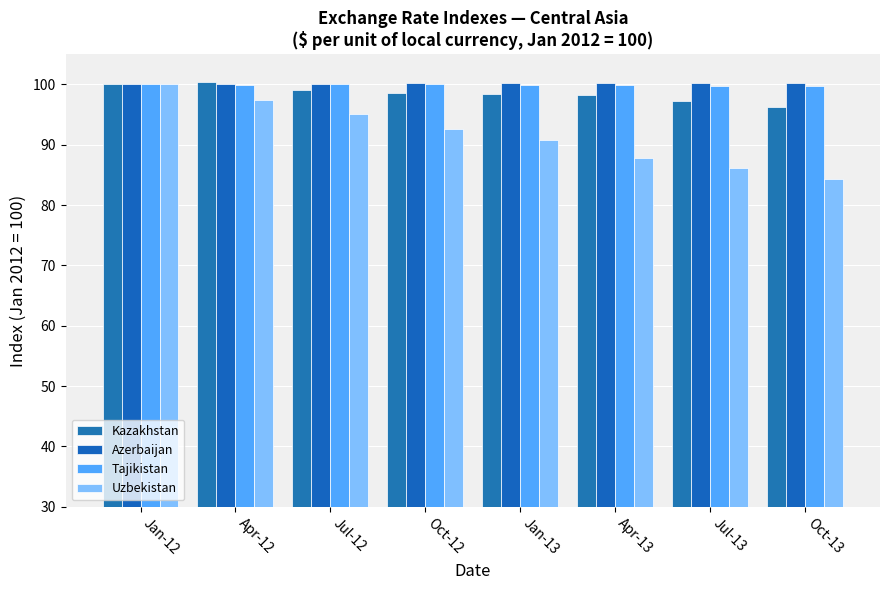

What is the difference between the highest and lowest values at Jul-13?

14.1